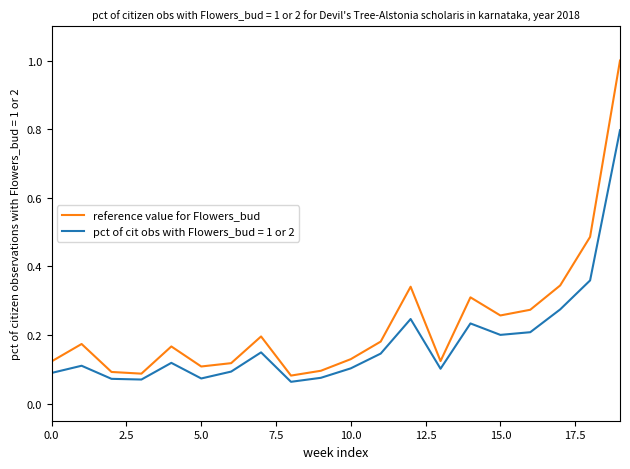

Which series has the largest total across all categories?

reference value for Flowers_bud